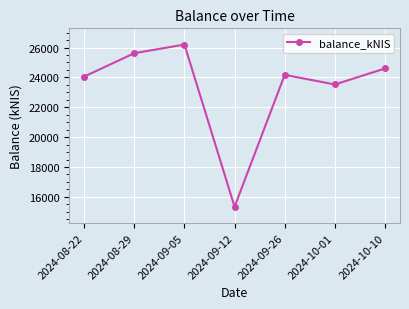

How many lines are shown in the chart?

1